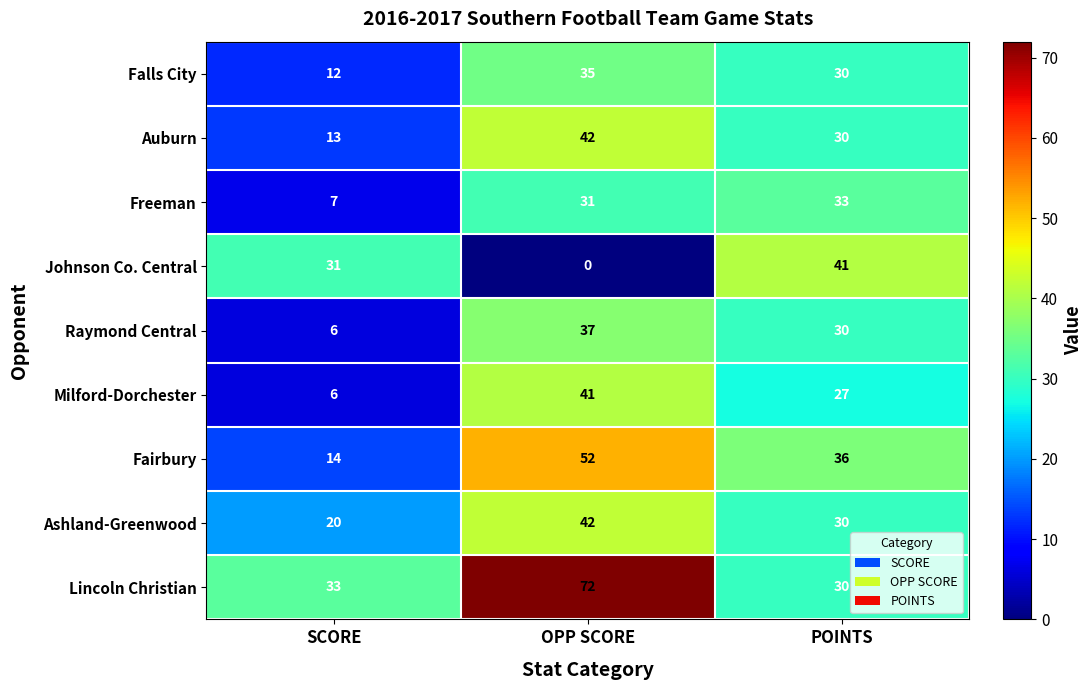

Where does the Ashland-Greenwood series first go above 30?

OPP SCORE